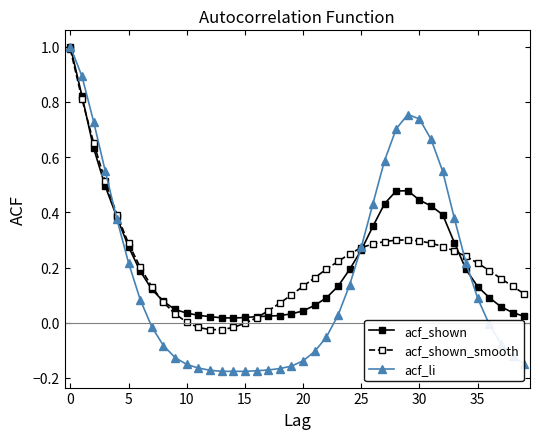

Count the number of data series in this chart.

3